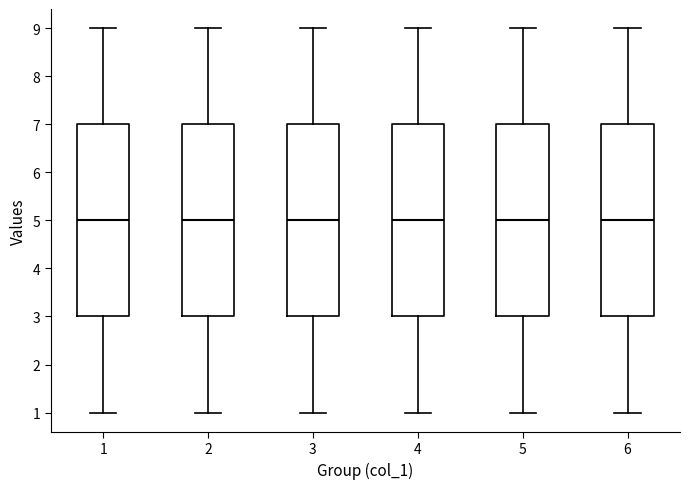

Reading left to right, transcribe this box plot: for each box, give where its median line is, the range the box spans, and where its two whiskers end, as read against the y-axis. The values are not printed on the chart, so give them approximately, as read against the axis.

1: median 5, box 3 to 7, whiskers 1 to 9
2: median 5, box 3 to 7, whiskers 1 to 9
3: median 5, box 3 to 7, whiskers 1 to 9
4: median 5, box 3 to 7, whiskers 1 to 9
5: median 5, box 3 to 7, whiskers 1 to 9
6: median 5, box 3 to 7, whiskers 1 to 9